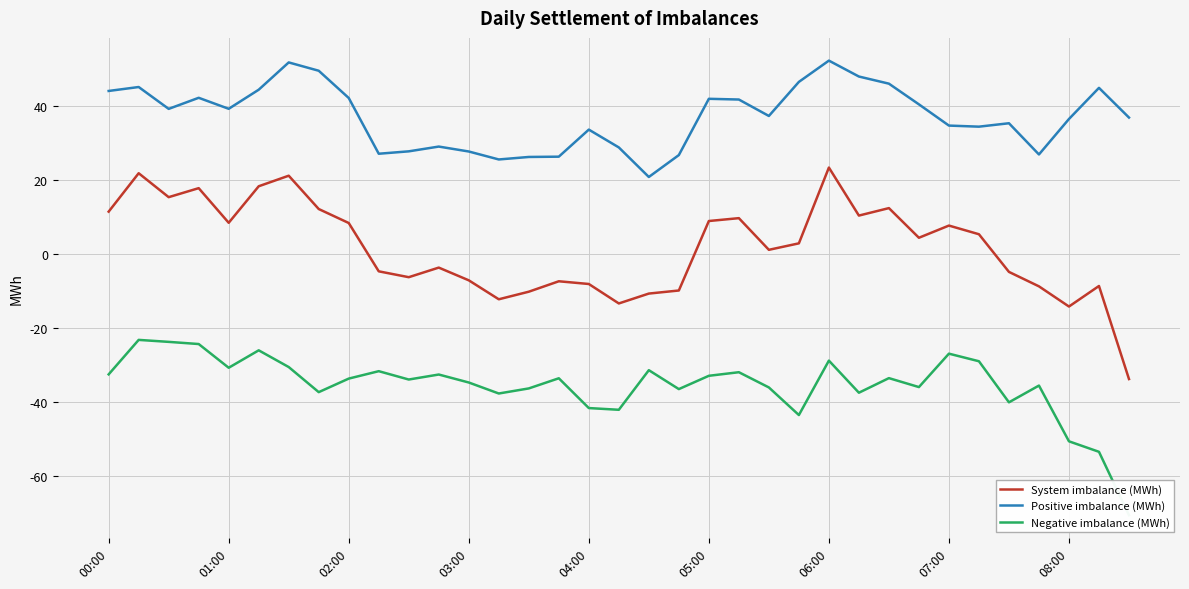

What is the sum of all System imbalance (MWh) values?

54.2